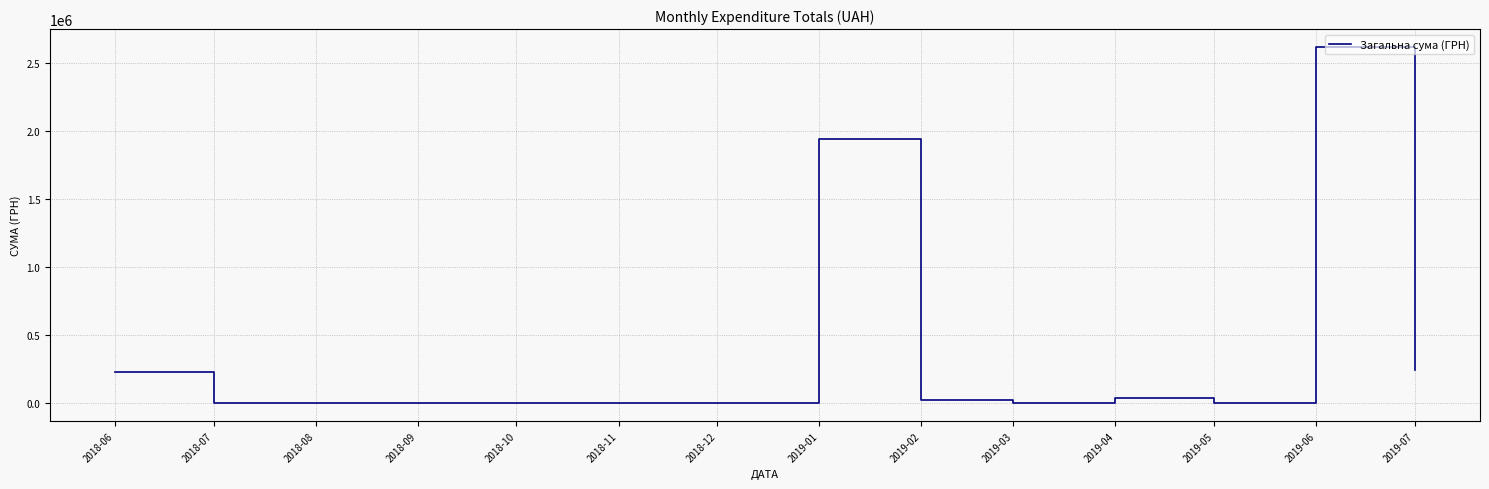

At which category does the chart reach its peak across all series?

2019-06